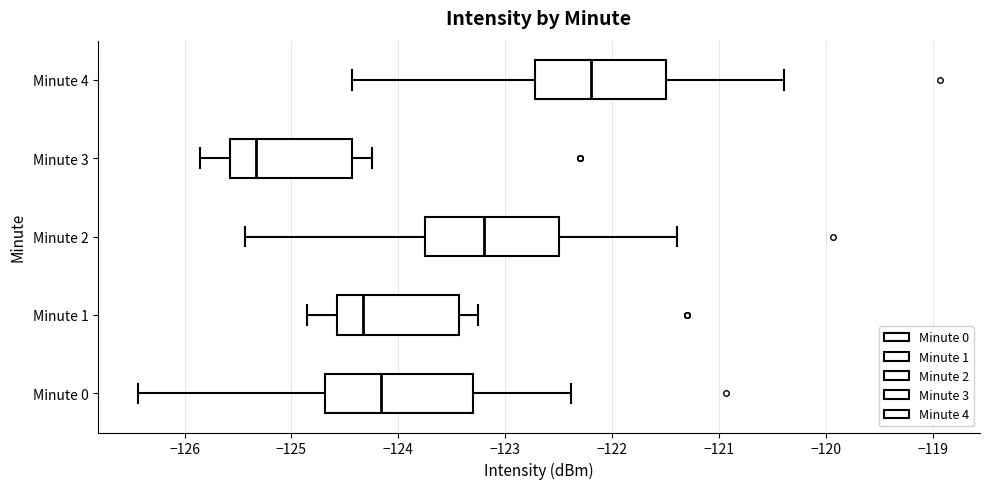

Which box's median line is the furthest to the right?

Minute 4